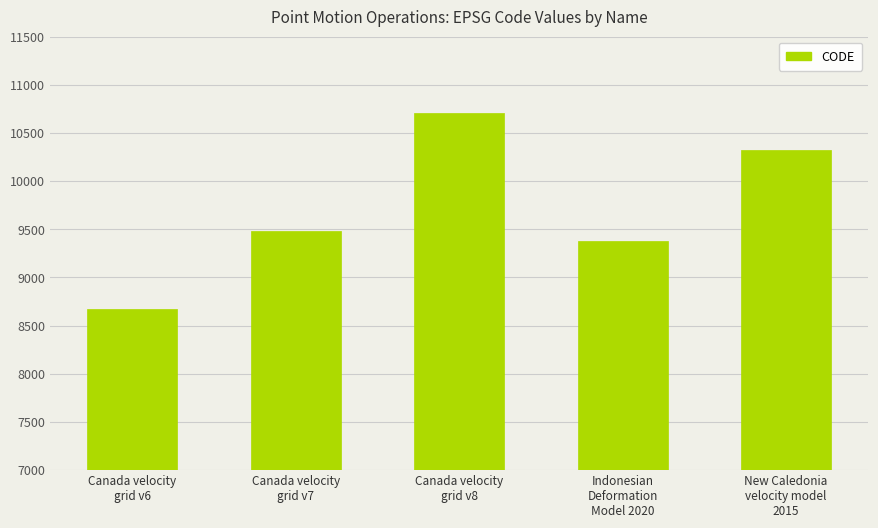

What is the average value?

9713